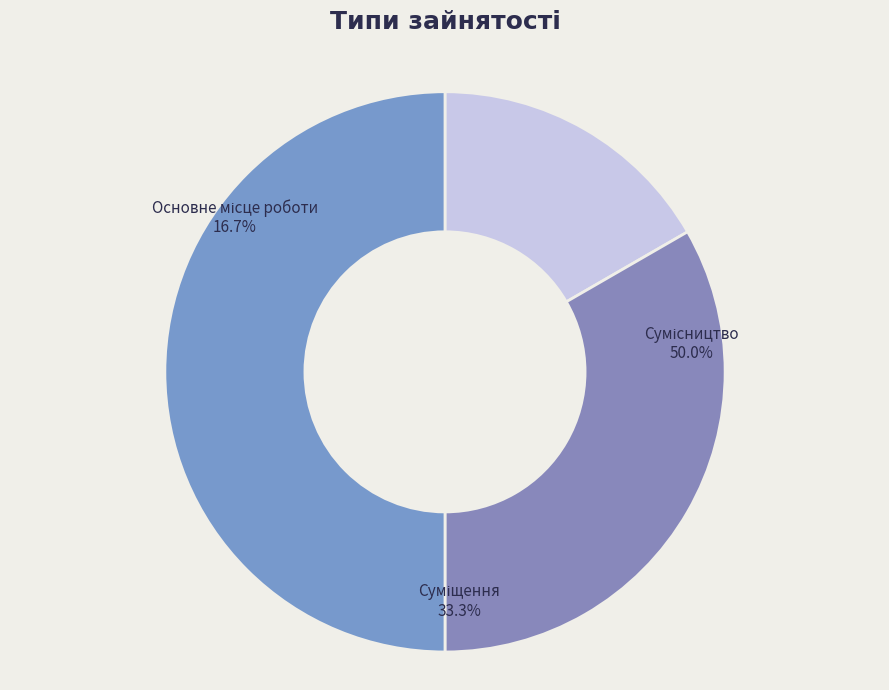

Combined, do Сумісництво and Суміщення account for over 50%?

Yes